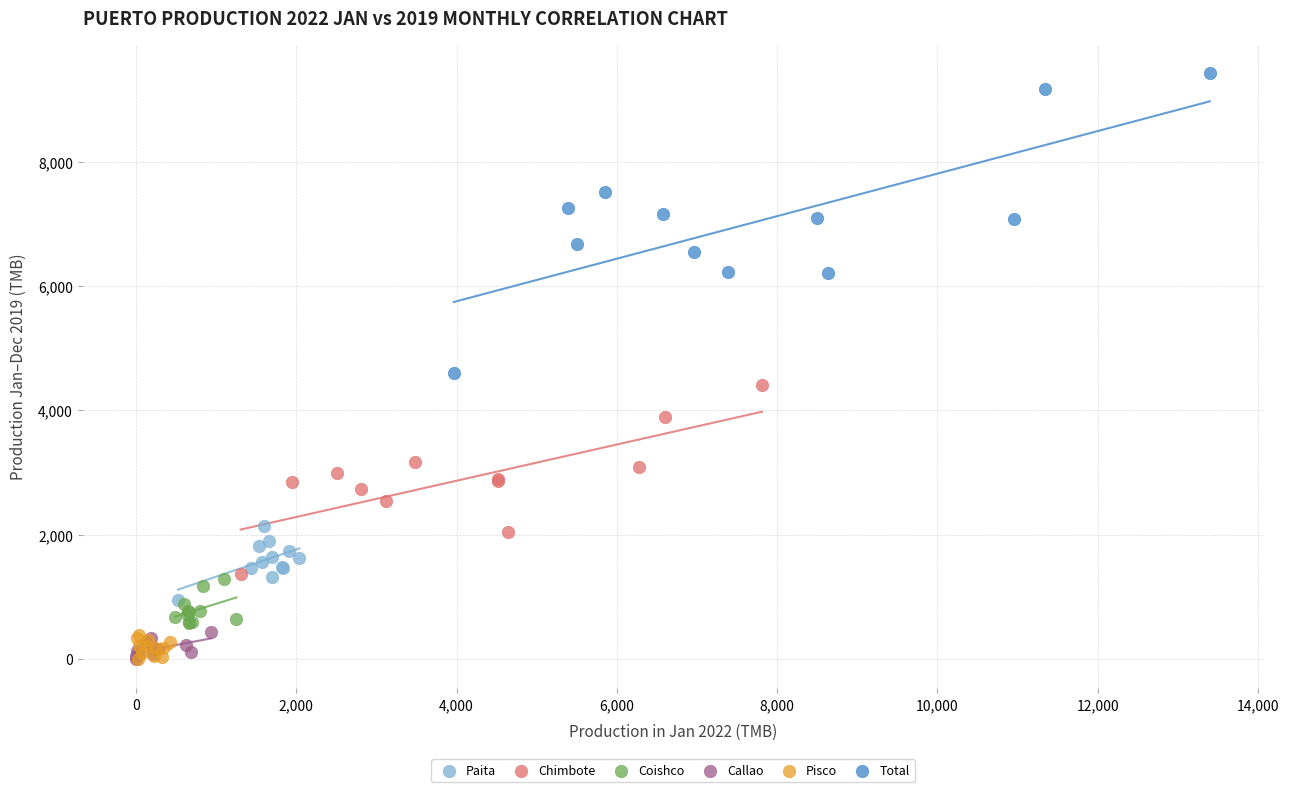

What are all the series names shown in the legend?

Paita, Chimbote, Coishco, Callao, Pisco, Total